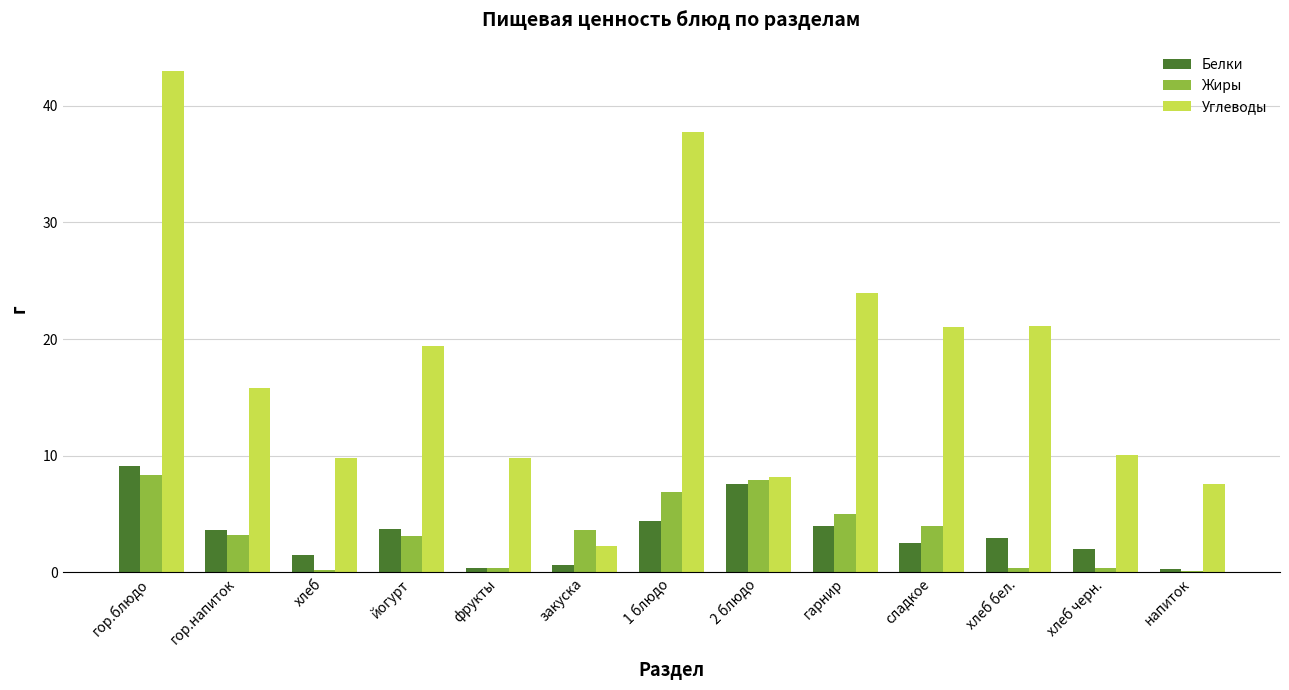

What is the maximum value shown in the chart?

43.0